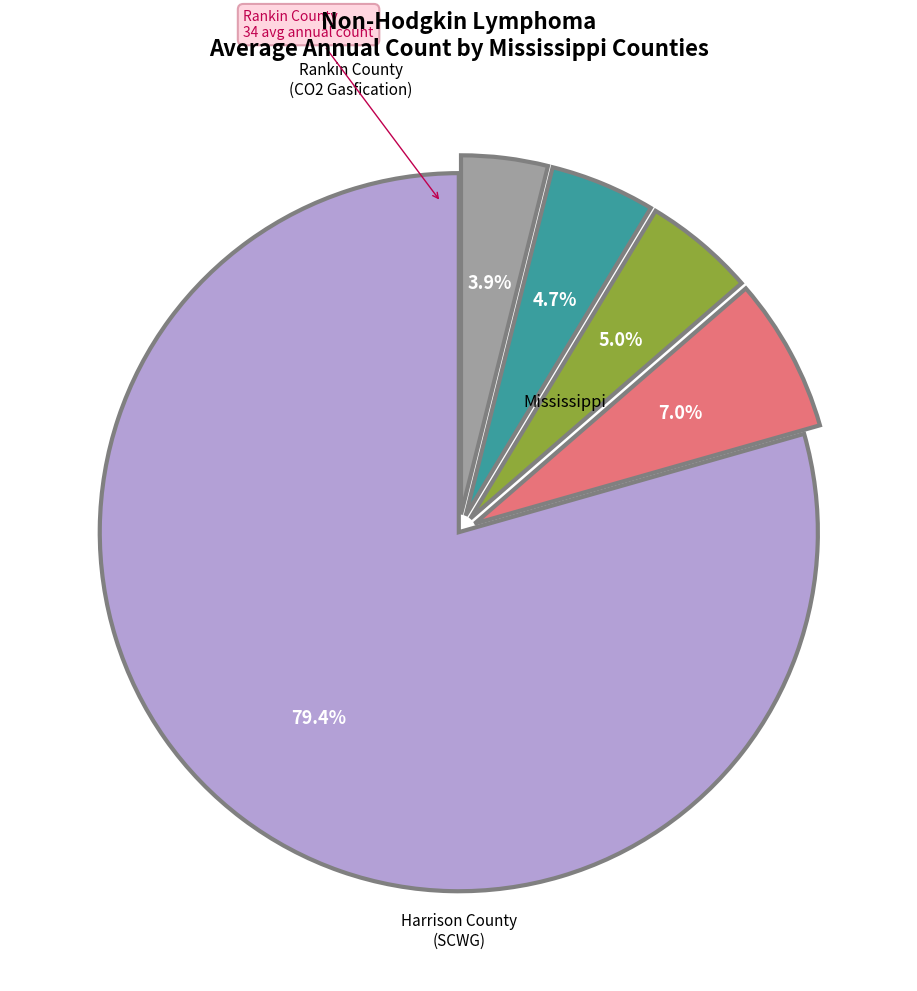

Is there a majority slice in this chart?

Yes